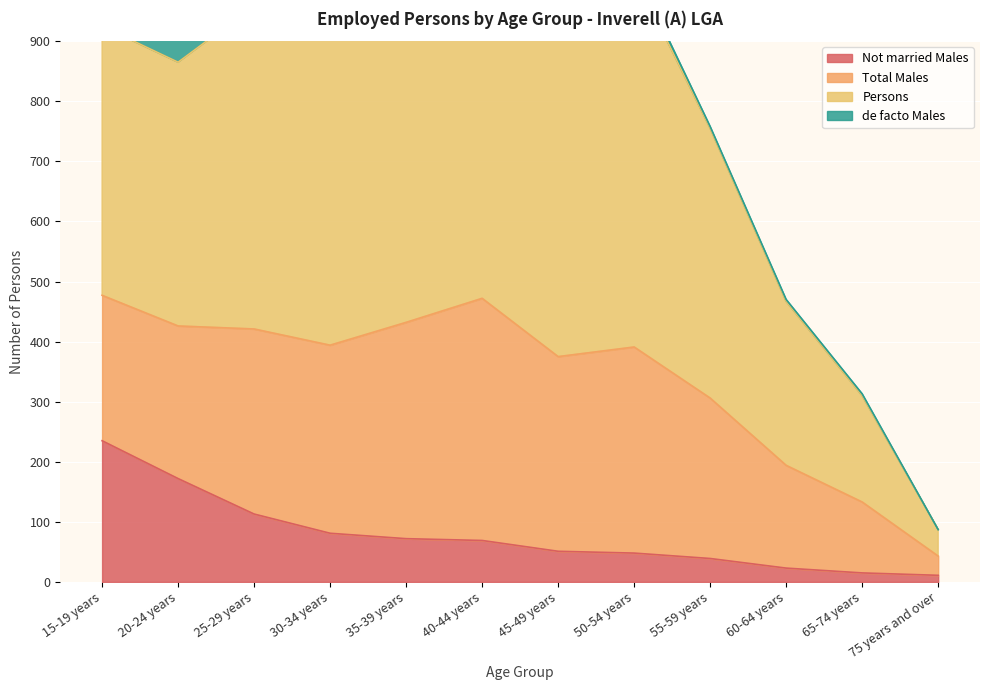

True or false: Not married Males has a value of 39 at 55-59 years.

True